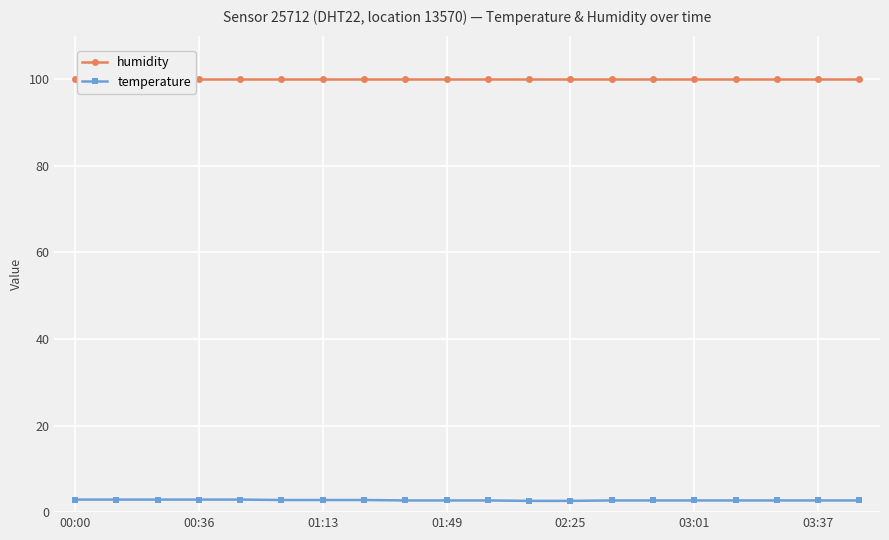

What is the difference between the highest and lowest values at 00:36?

97.0